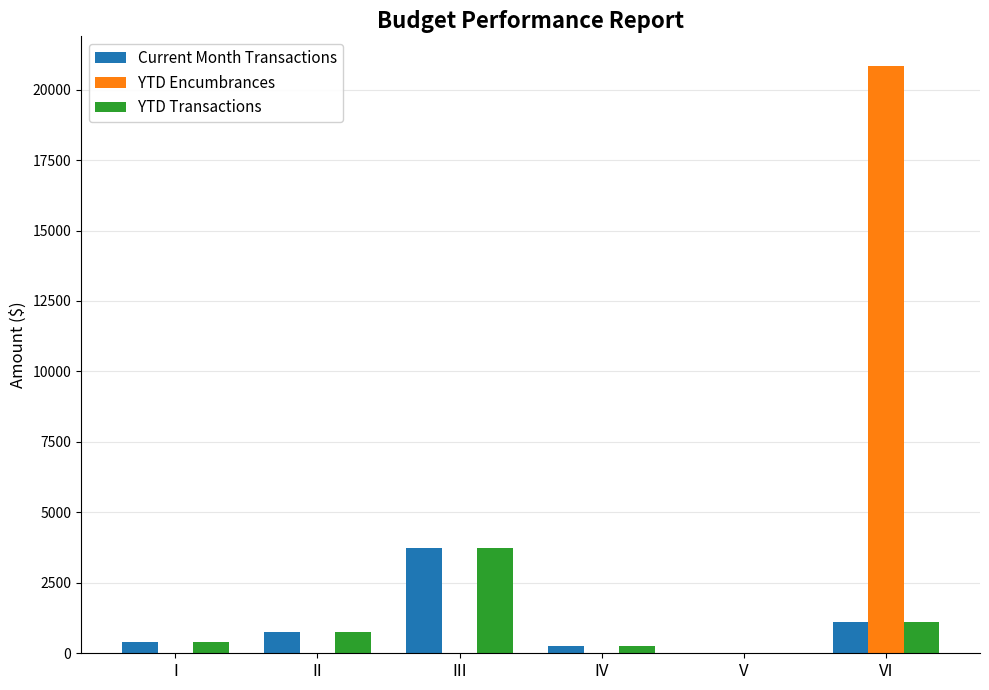

What is the sum of all YTD Encumbrances values?

20848.6